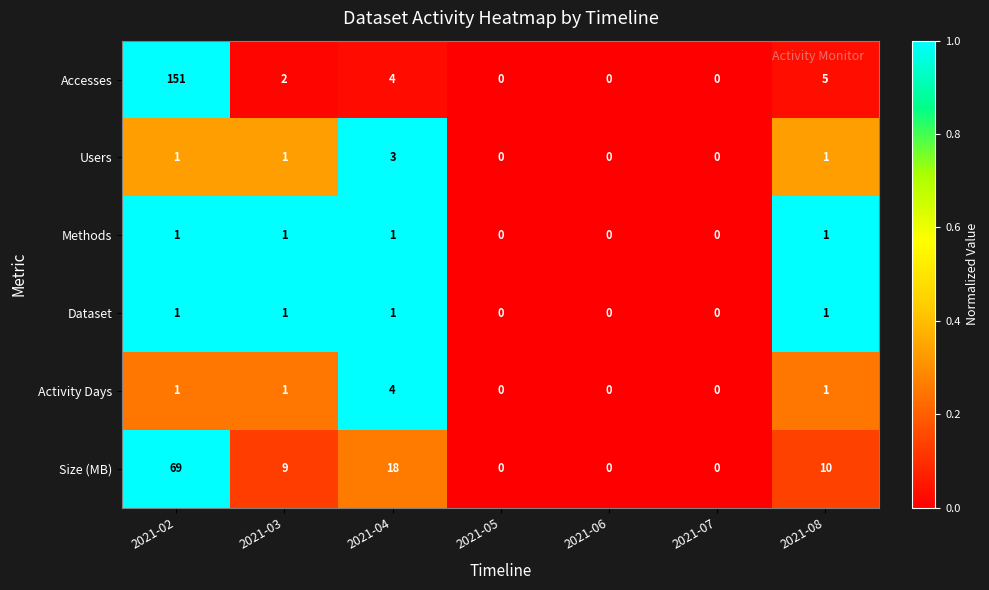

What is the spread (max minus min) of values at 2021-02?

150